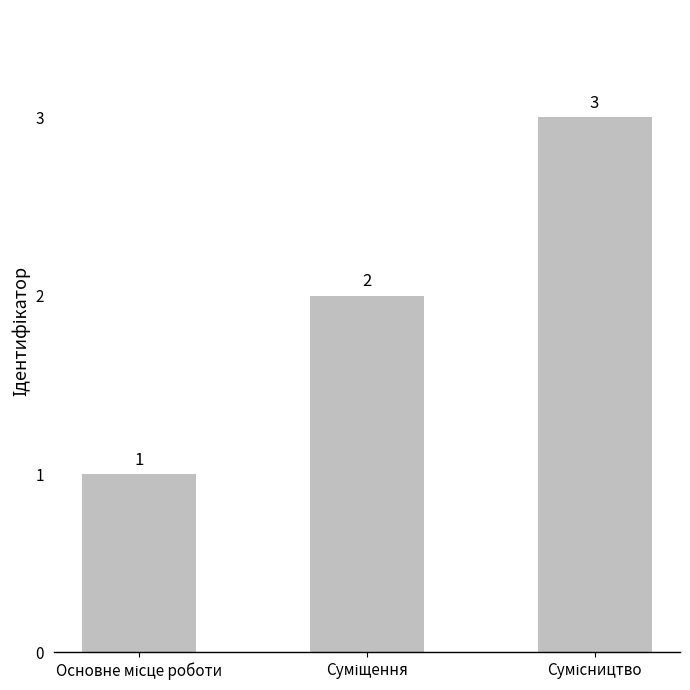

What is the greatest value displayed?

3